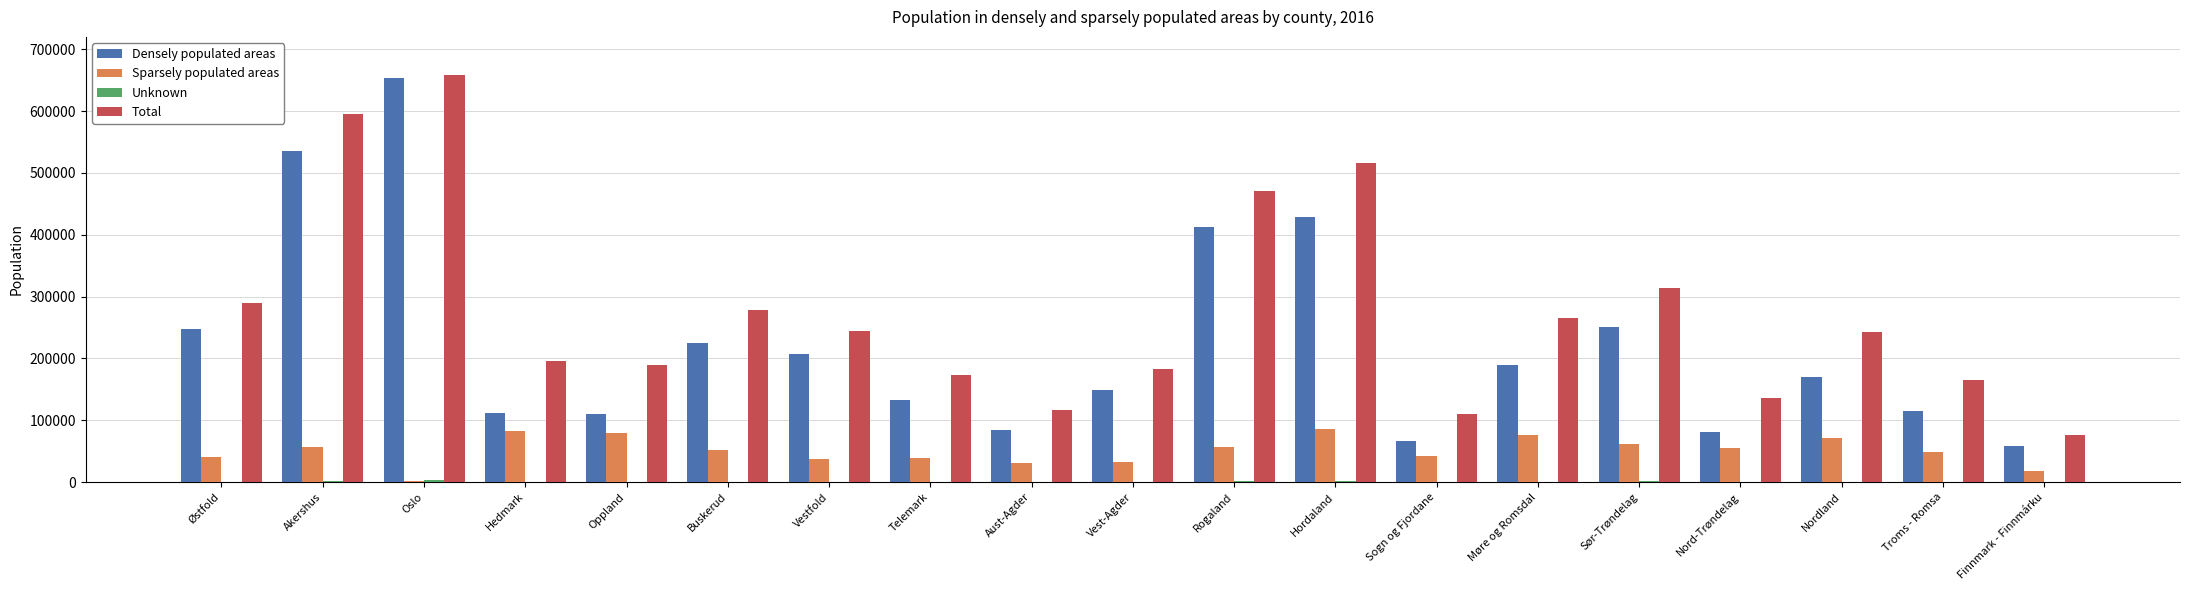

Which category has the highest value across all series?

Oslo